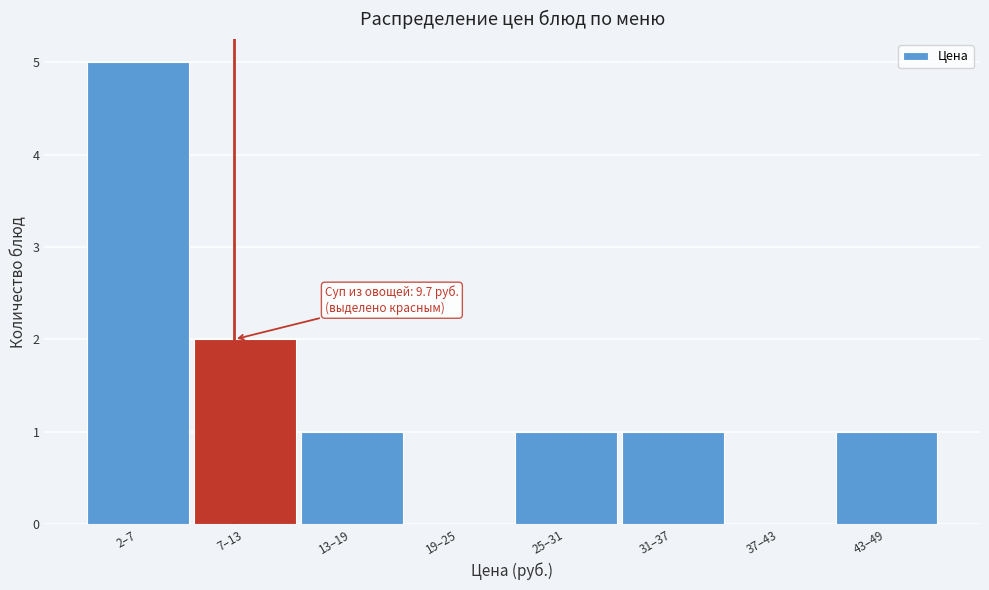

Reading left to right, extract all data points from this chart.

2–7=5	7–13=2	13–19=1	19–25=0	25–31=1	31–37=1	37–43=0	43–49=1